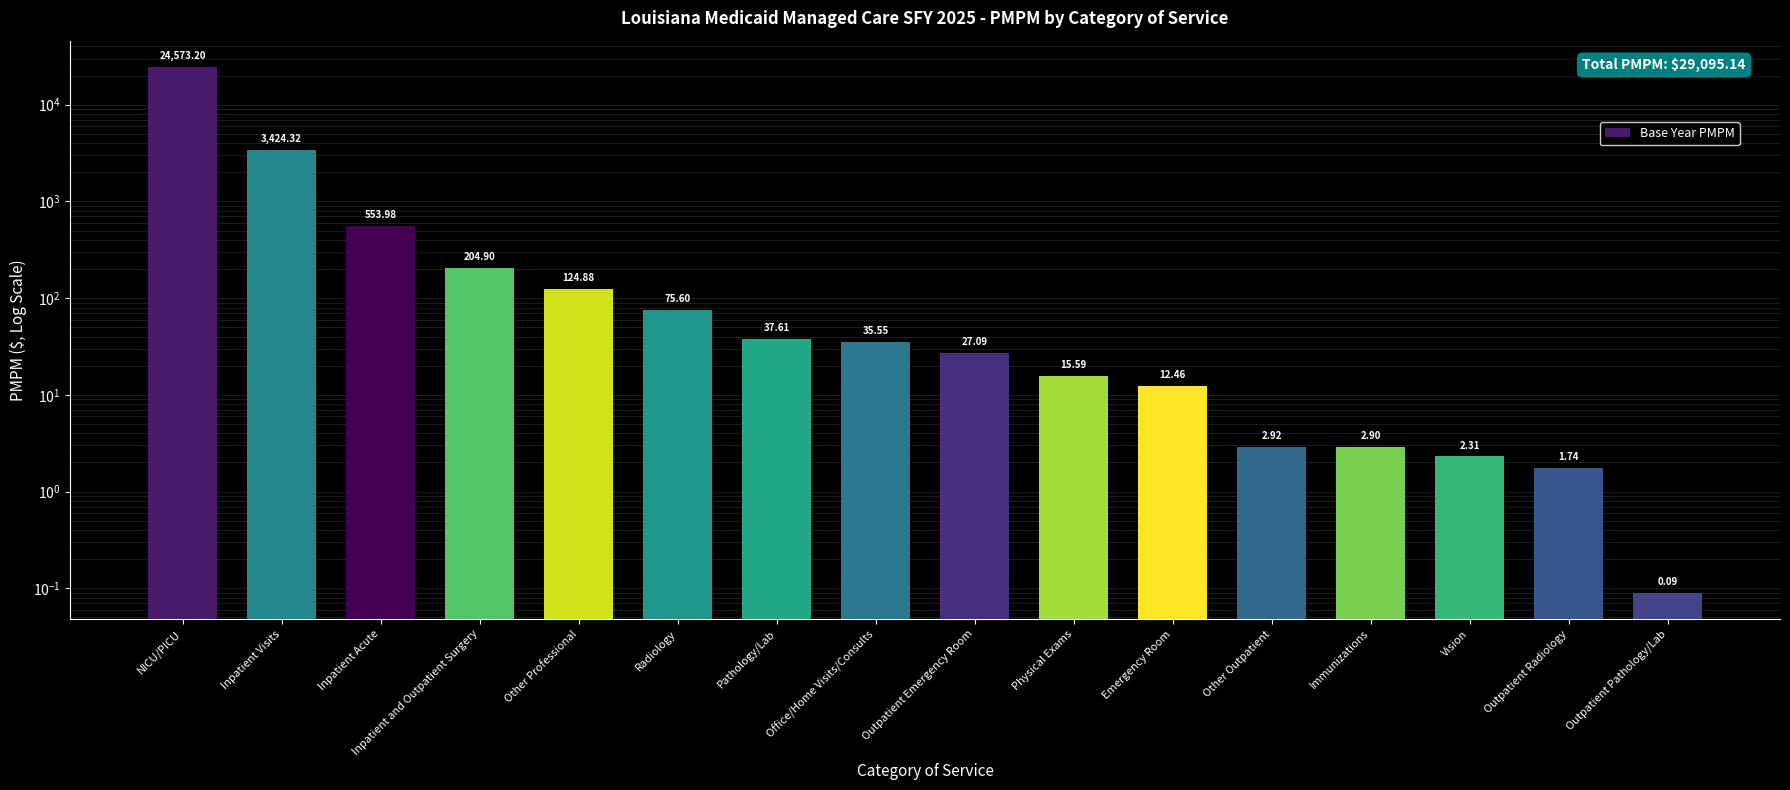

What is the label of the 1st bar from the left?

NICU/PICU